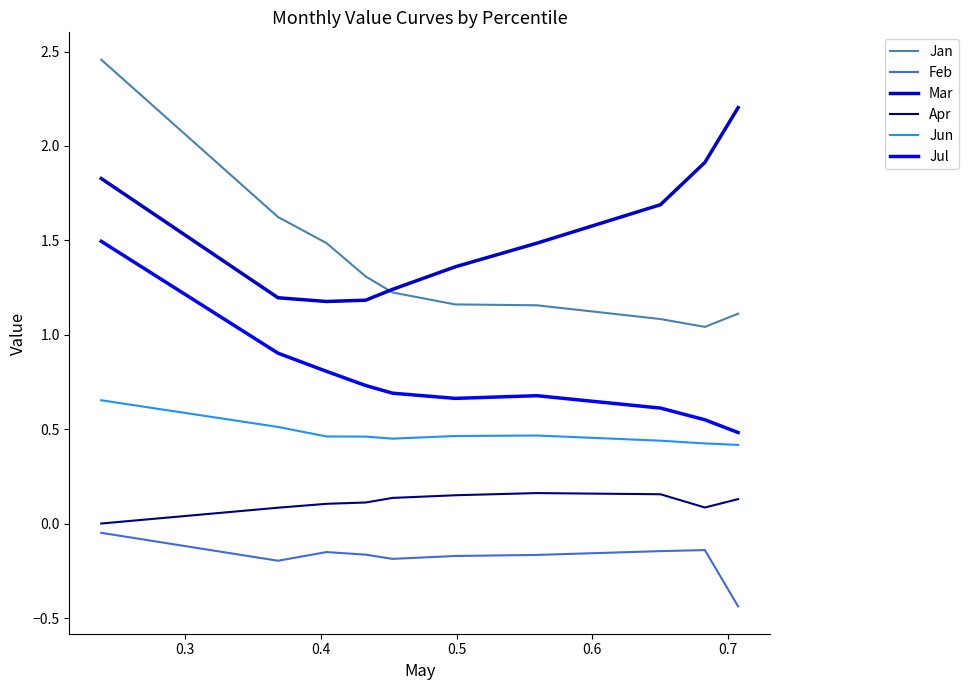

True or false: Jul and Mar intersect in this chart.

False